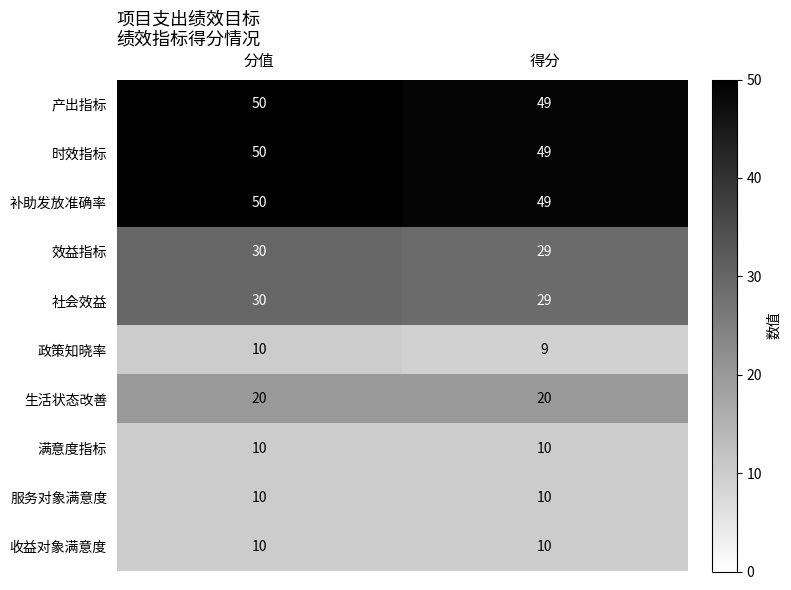

Reading right to left, list all the values displayed in this chart.

产出指标: 49	50
时效指标: 49	50
补助发放准确率: 49	50
效益指标: 29	30
社会效益: 29	30
政策知晓率: 9	10
生活状态改善: 20	20
满意度指标: 10	10
服务对象满意度: 10	10
收益对象满意度: 10	10